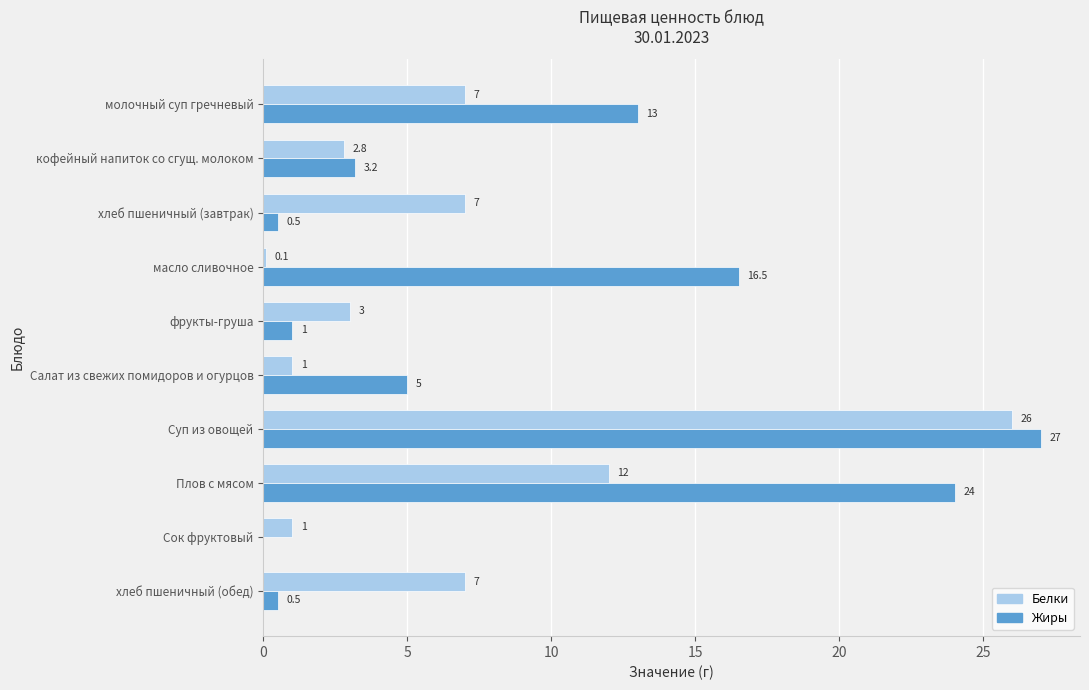

Between Салат из свежих помидоров и огурцов and Сок фруктовый, which series saw the biggest shift?

Жиры